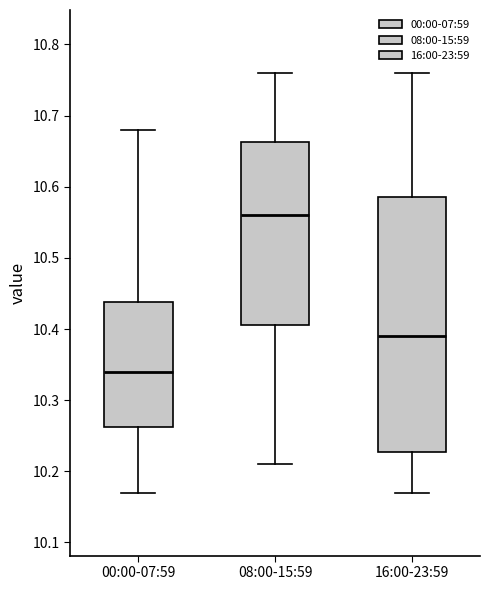

Which box's median line is the lowest?

00:00-07:59